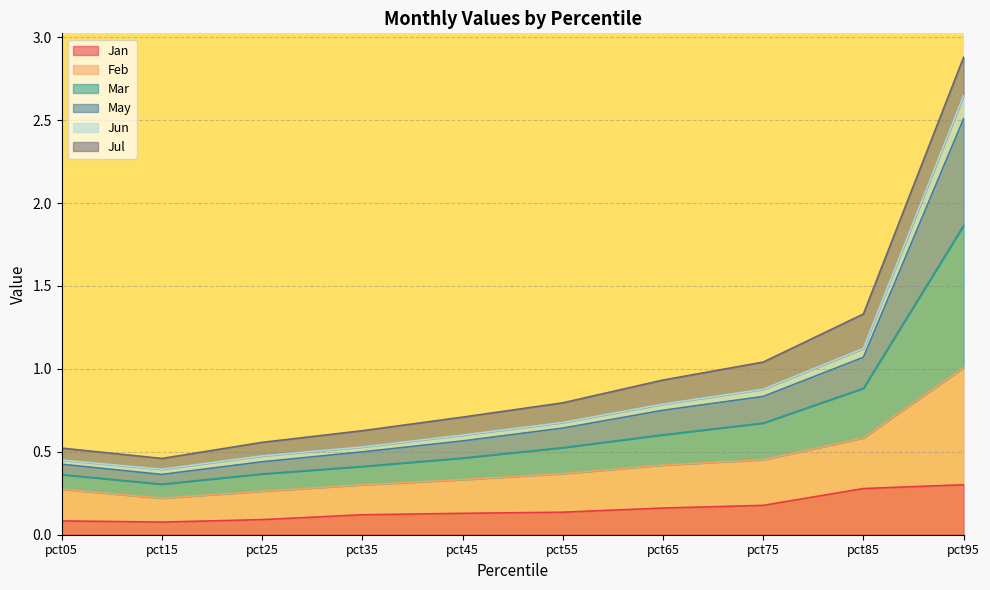

True or false: Mar and Feb intersect in this chart.

False